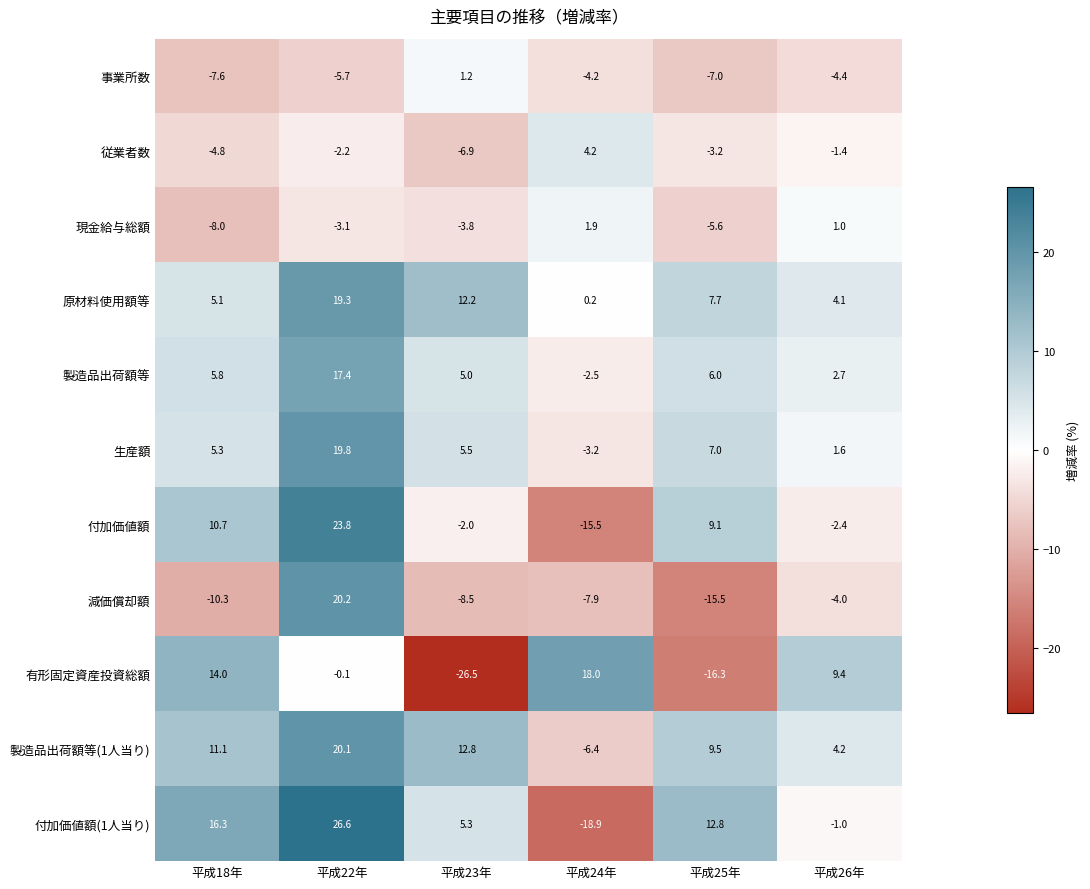

True or false: 事業所数 has a value of 1.2 at 平成23年.

True